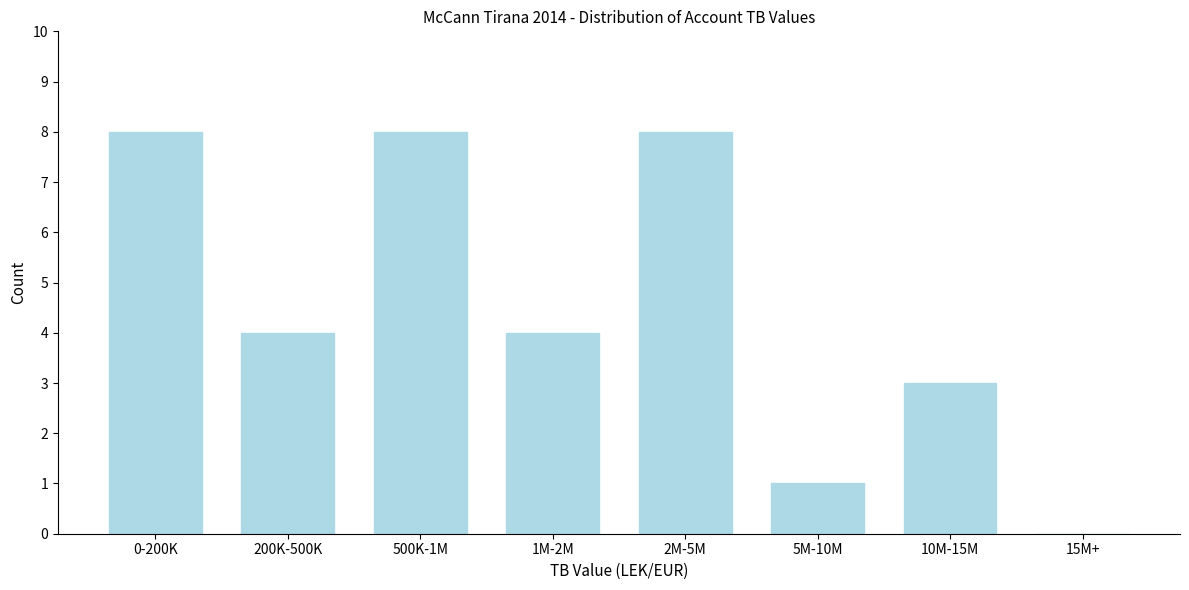

Reading right to left, transcribe all the data shown in this chart.

15M+=0	10M-15M=3	5M-10M=1	2M-5M=8	1M-2M=4	500K-1M=8	200K-500K=4	0-200K=8